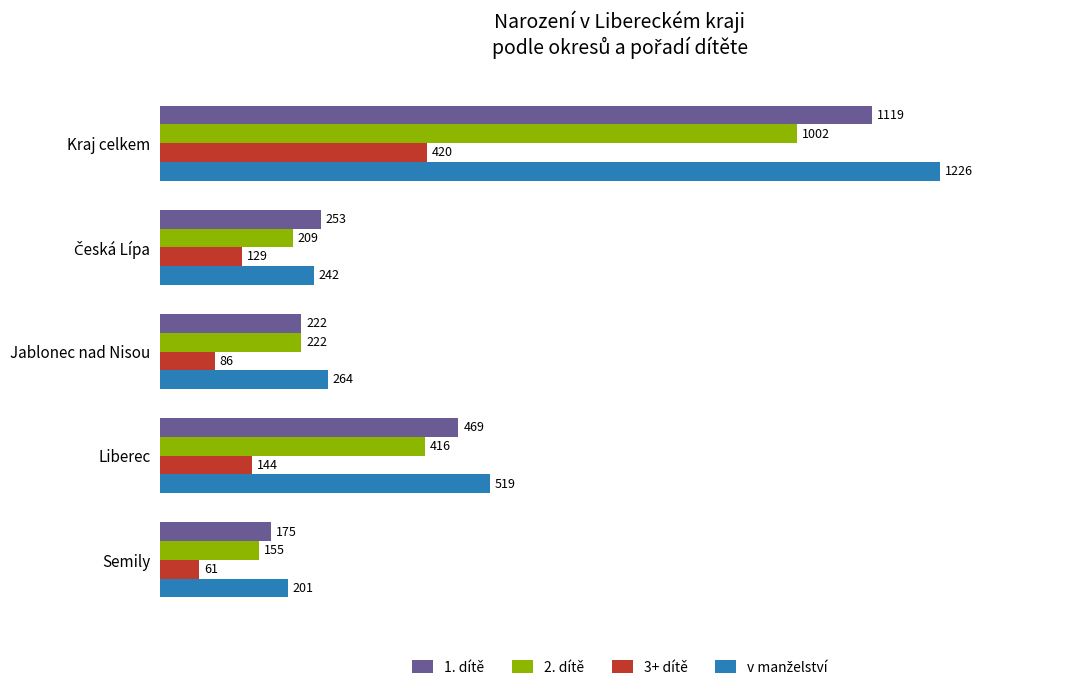

What is the difference between the highest and lowest values at Kraj celkem?

806